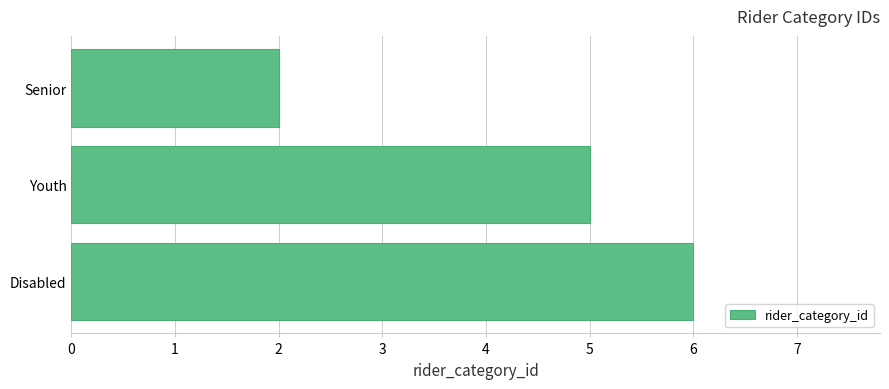

Rank the categories by value from lowest to highest.

Senior, Youth, Disabled